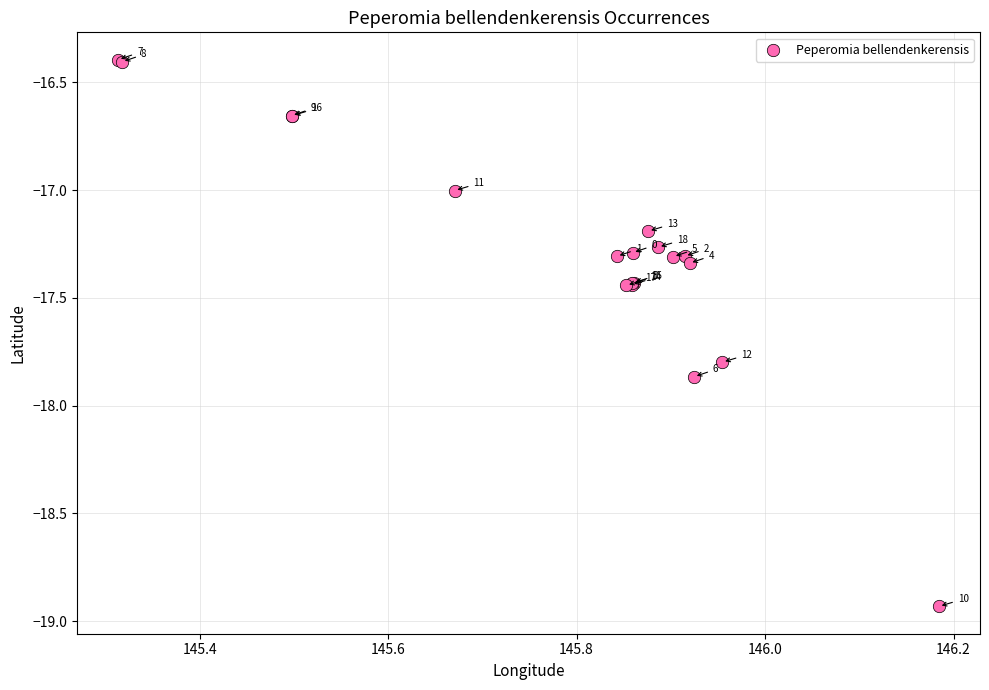

What Y value in the scatter plot is closest to -17?

-17.0